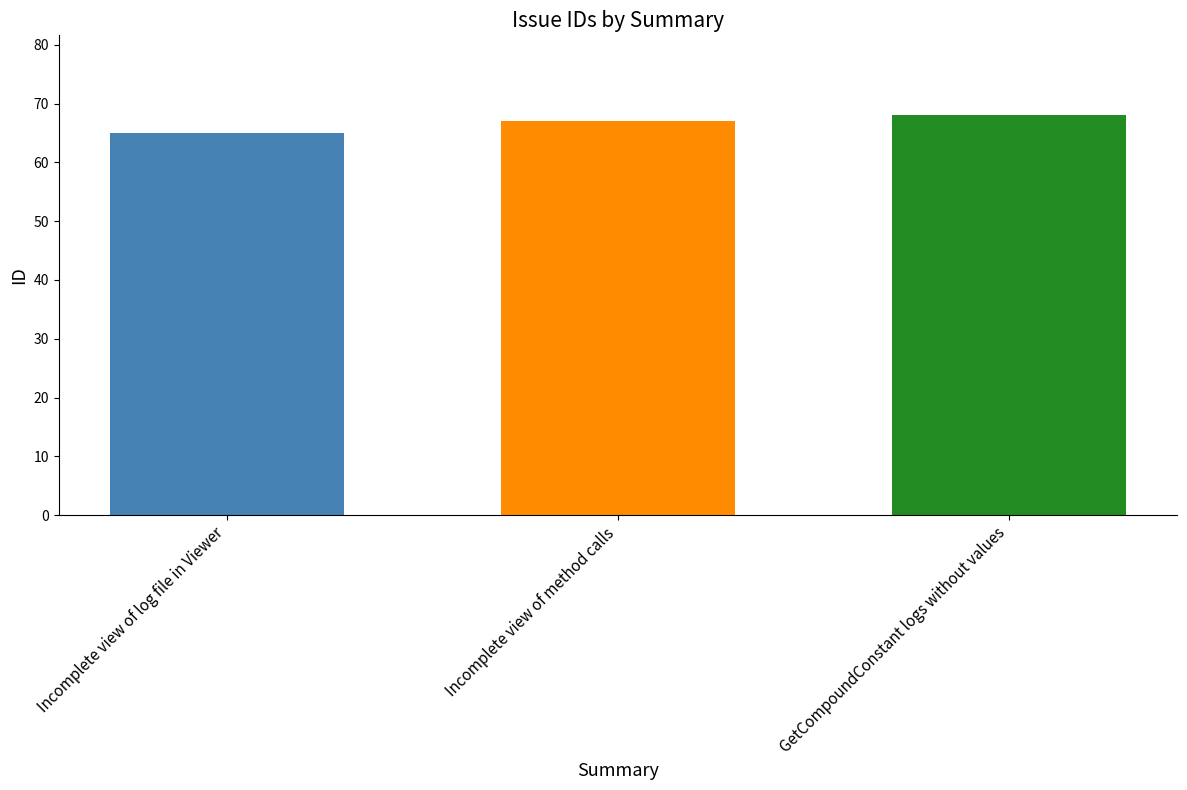

How many values are below 67?

1